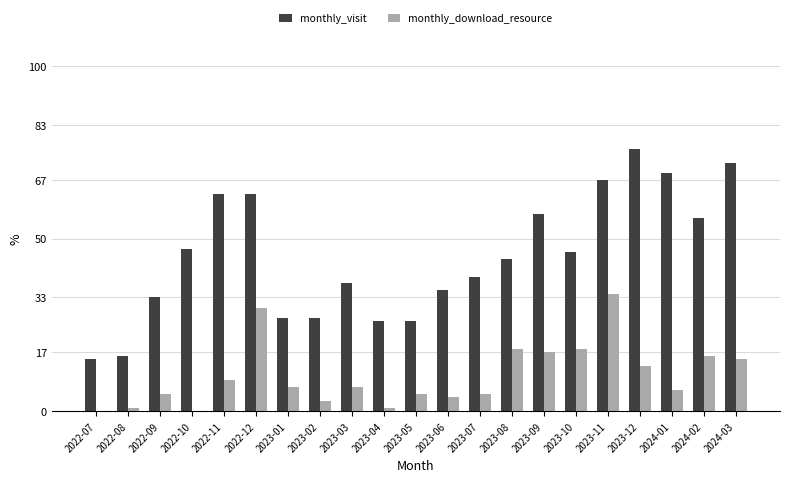

What is the sum of all monthly_visit values?

941